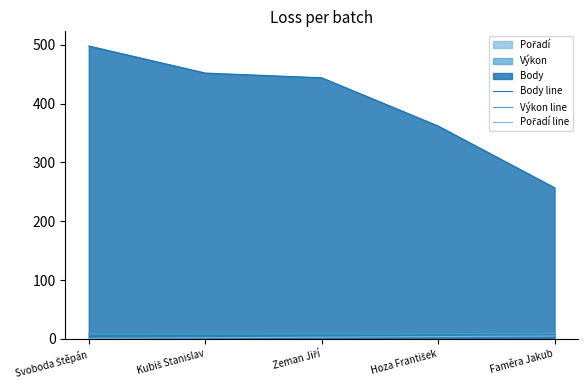

Read the Body line value at Hoza František.

362.0